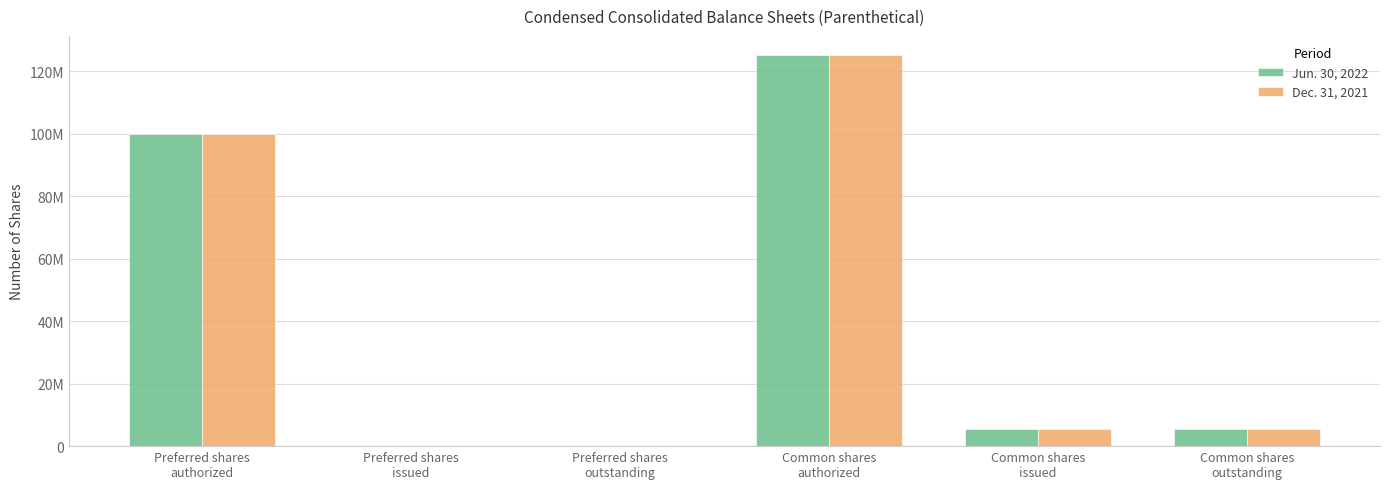

Which category has the lowest value across all series?

Preferred shares
issued